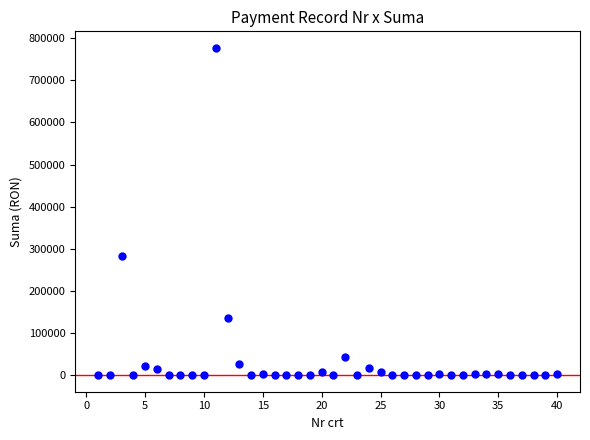

What Y value in the scatter plot is closest to 388734?

282510.0